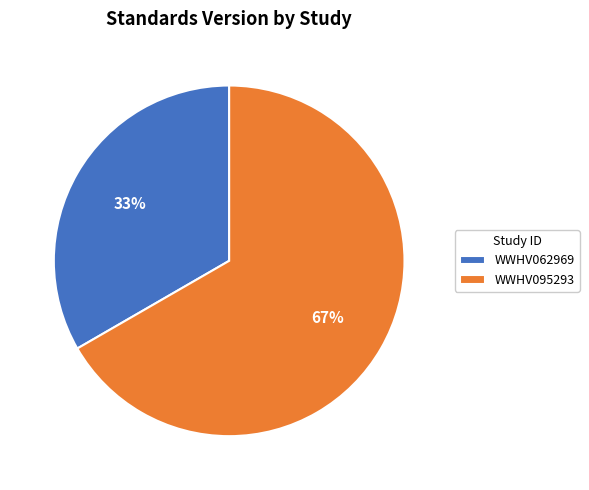

Is the sum of WWHV095293 and WWHV062969 greater than half?

Yes